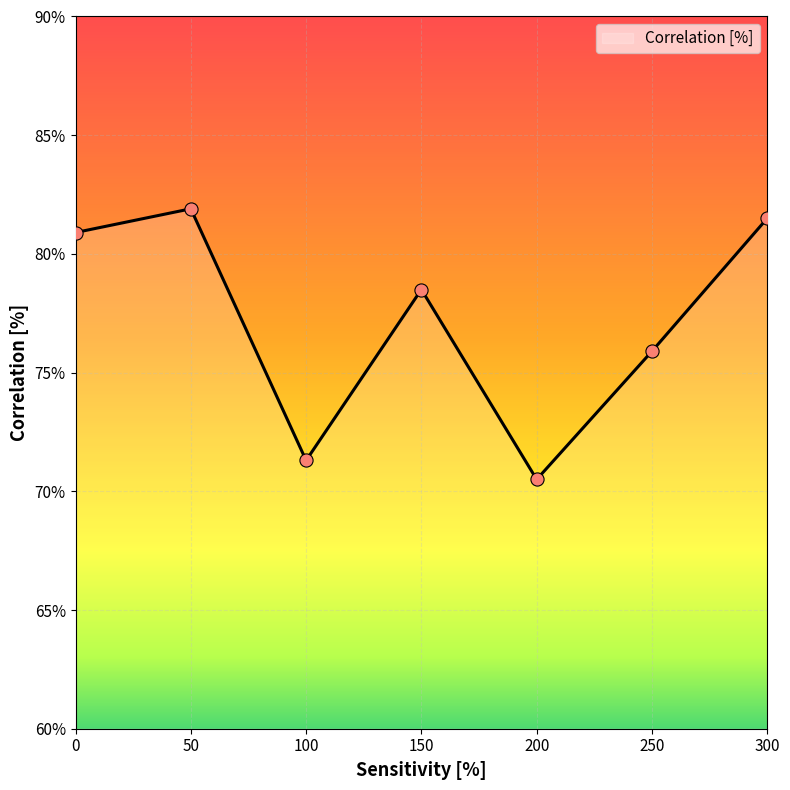

What is the change in value from 0 to 300?

+0.6